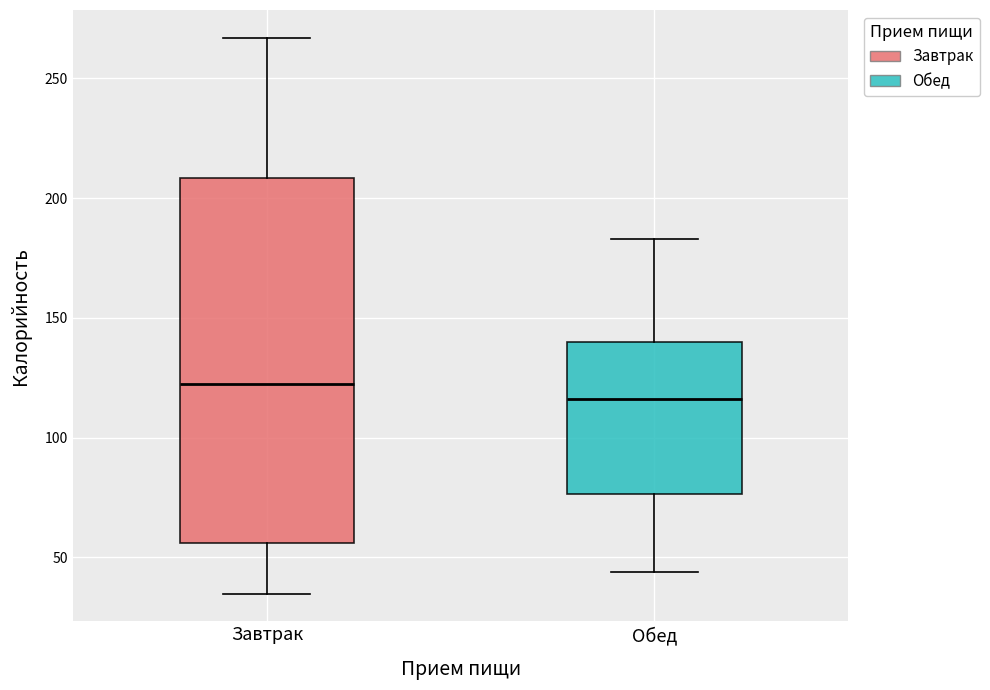

Reading left to right, read every box against the y-axis: the position of its median line, the range the box covers, and the ends of its whiskers. The values are not printed on the chart, so give them approximately, as read against the axis.

Завтрак: median 125, box 55 to 210, whiskers 35 to 265
Обед: median 115, box 75 to 140, whiskers 45 to 185